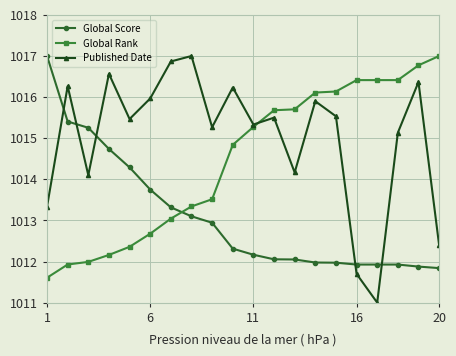

What is the average value of the Published Date series?

1015.0